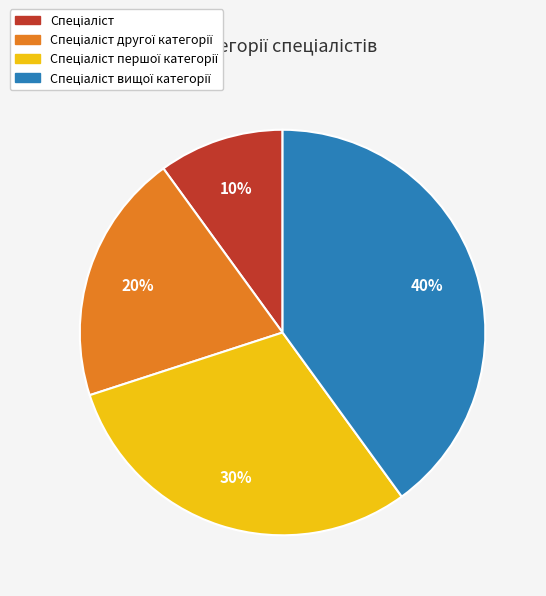

How many slices are in this pie chart?

4